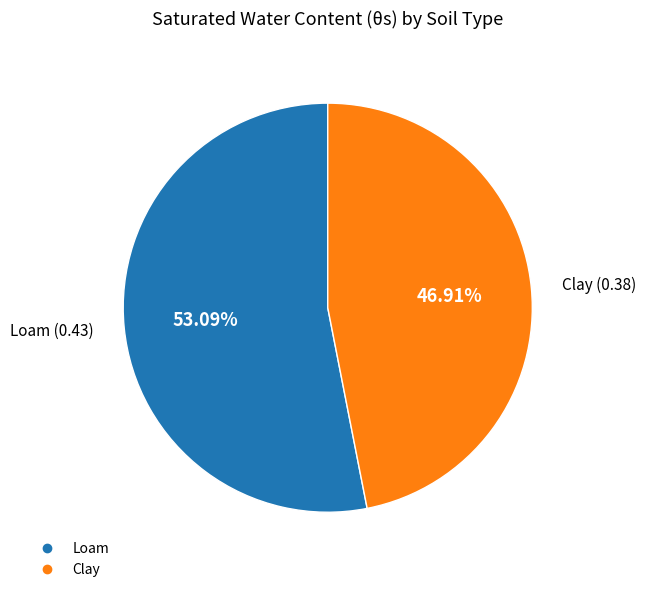

Rank the categories by value from lowest to highest.

Clay, Loam